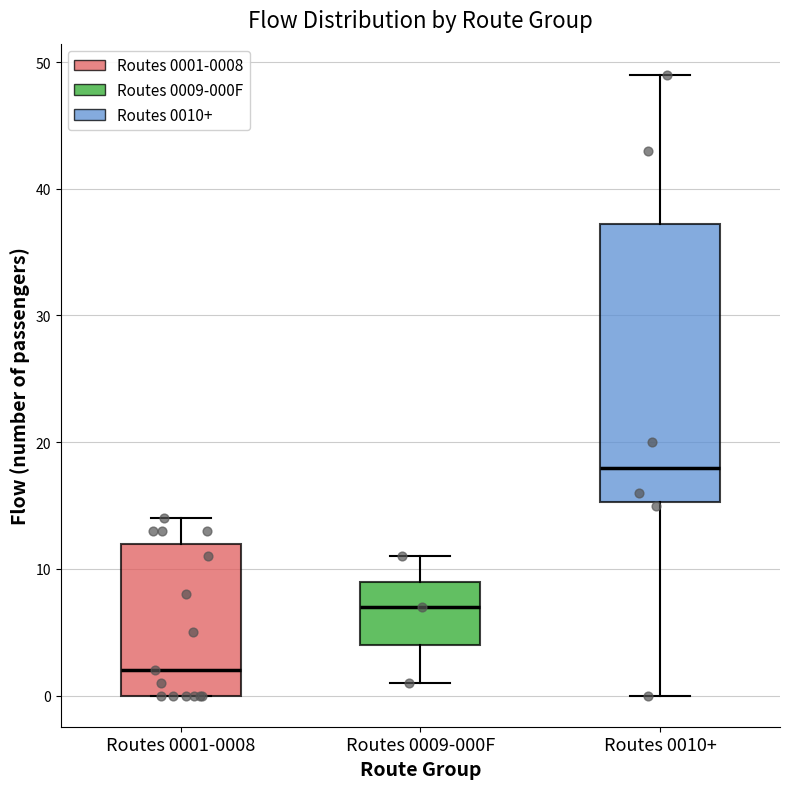

Reading left to right, transcribe this box plot: for each box, give where its median line is, the range the box spans, and where its two whiskers end, as read against the y-axis. The values are not printed on the chart, so give them approximately, as read against the axis.

Routes 0001-0008: median 2, box 0 to 12, whiskers 0 to 14
Routes 0009-000F: median 7, box 4 to 9, whiskers 1 to 11
Routes 0010+: median 18, box 15 to 37, whiskers 0 to 49